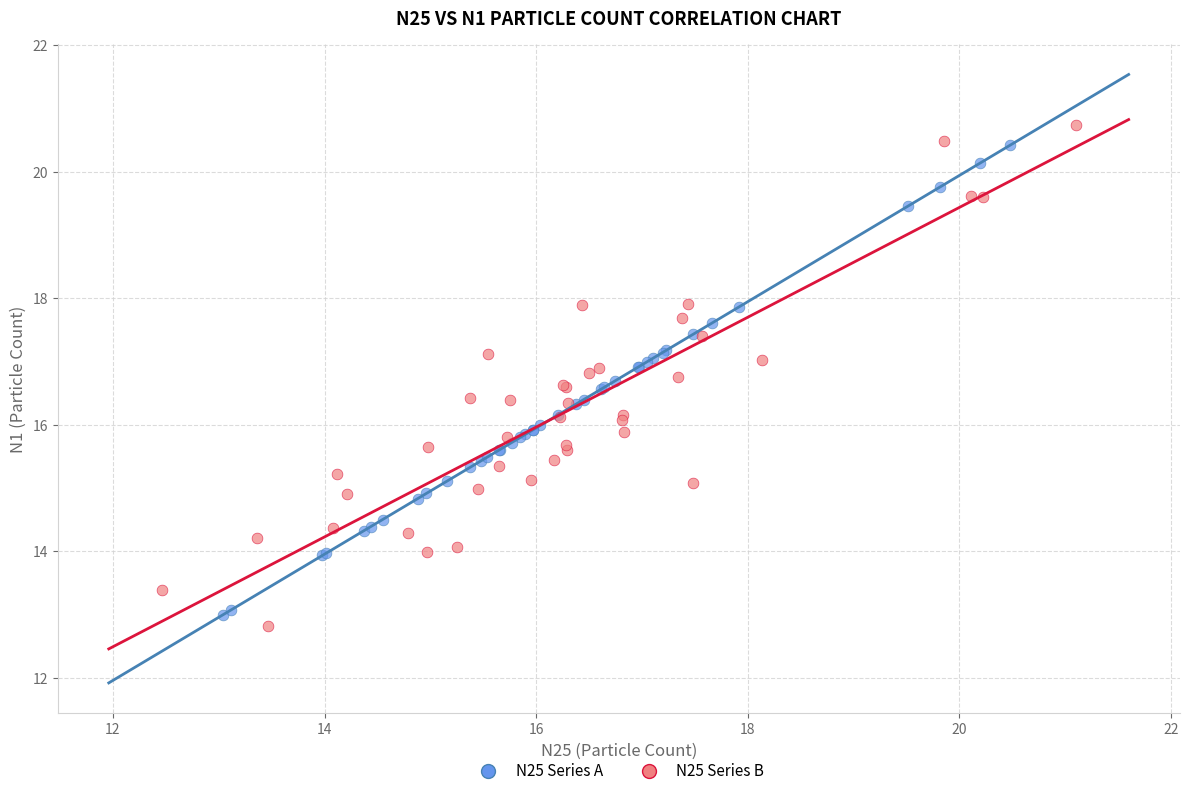

Which series reaches the minimum Y coordinate?

N25 Series B